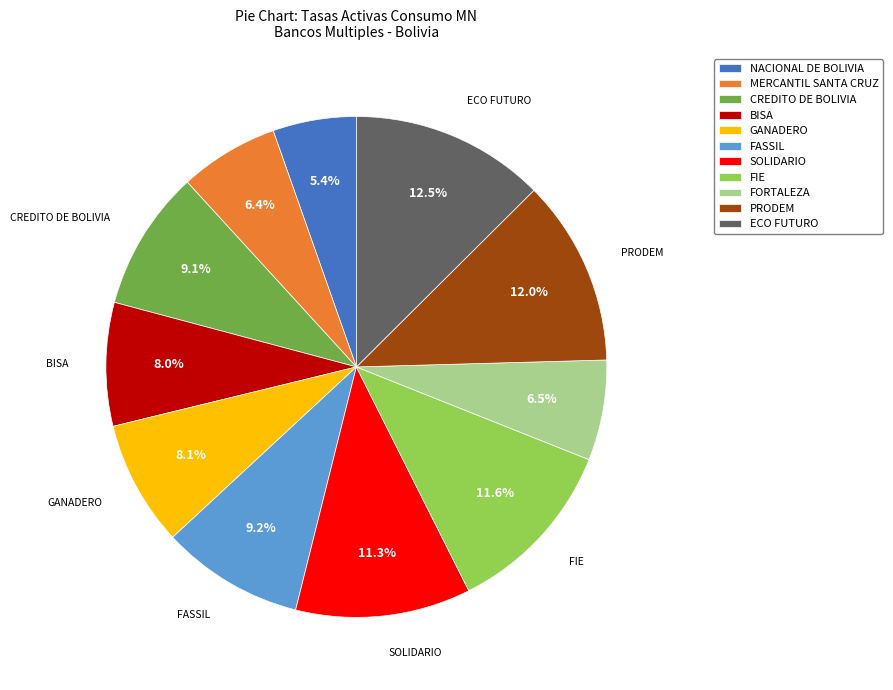

Combined, do MERCANTIL SANTA CRUZ and CREDITO DE BOLIVIA account for over 50%?

No